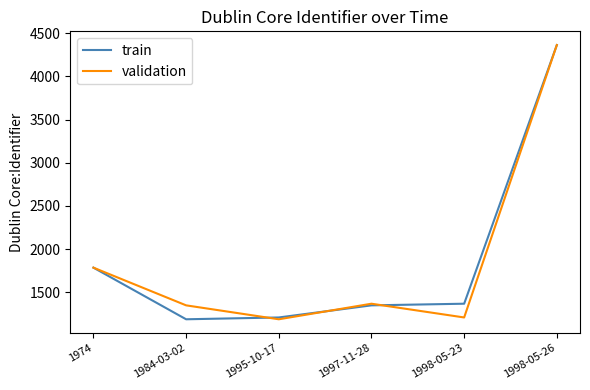

What is the total value across all series at 1998-05-26?

8722